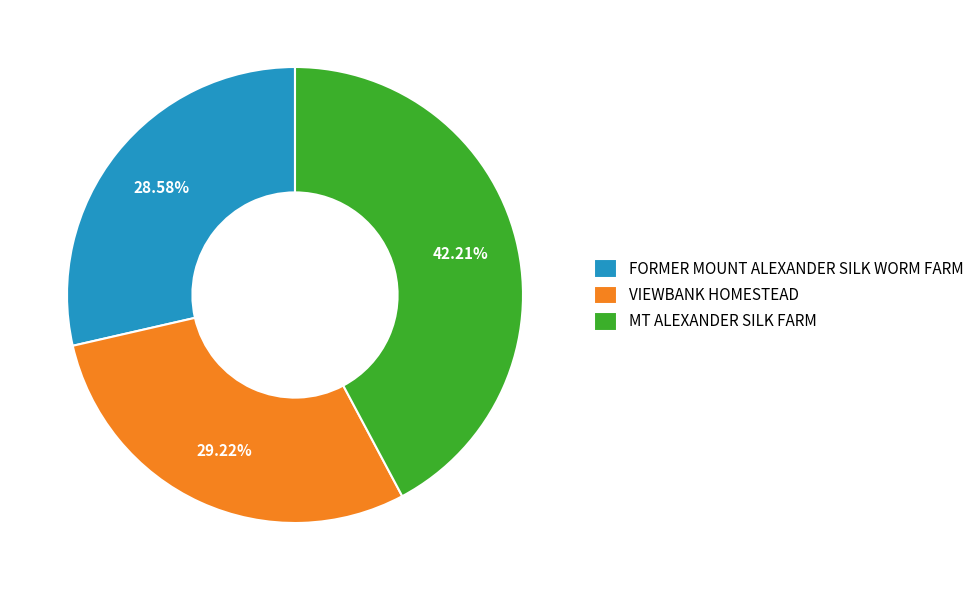

How many segments does this pie chart have?

3